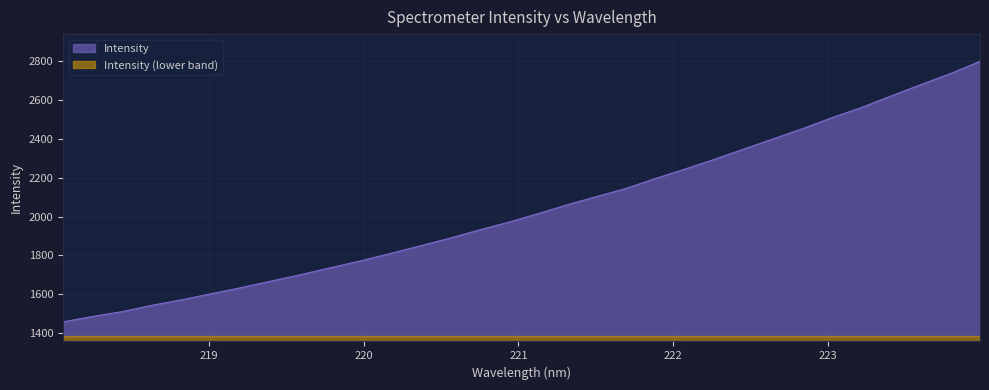

Between 222.6447 and 223.7895, which is larger?

223.7895